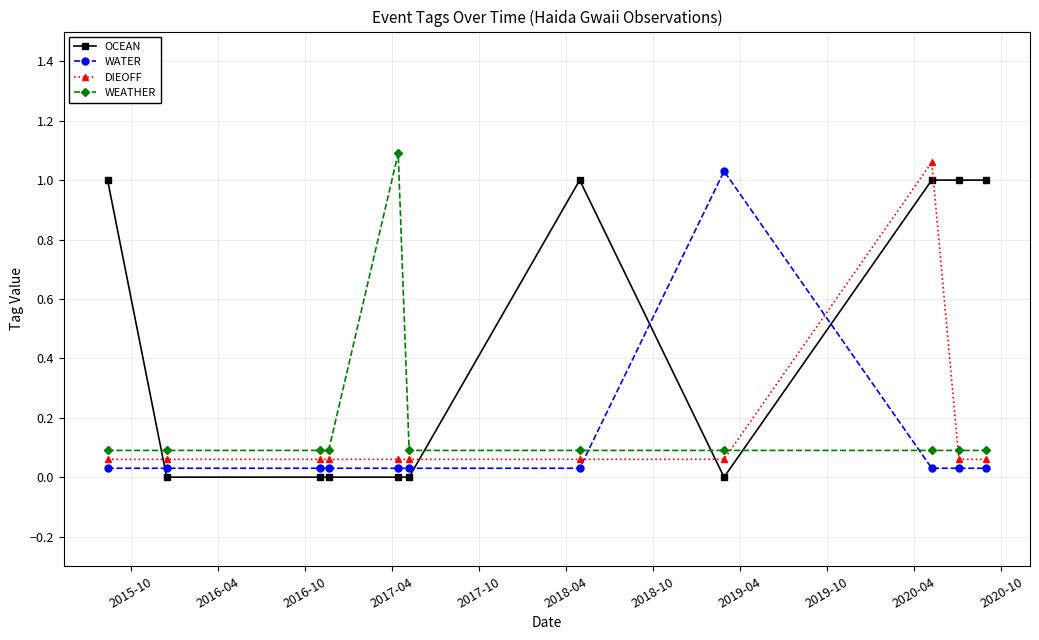

After their last crossing, which series has the higher values: WATER or WEATHER?

WEATHER